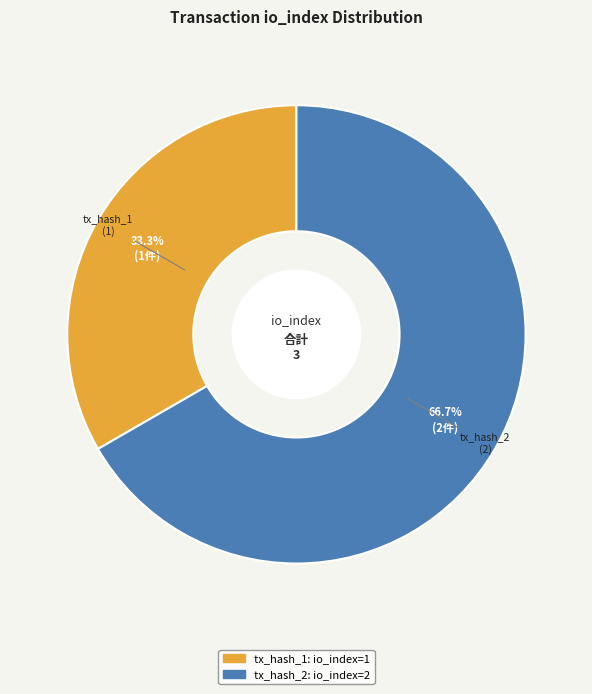

Which has a higher value, tx_hash_1 or tx_hash_2?

tx_hash_2